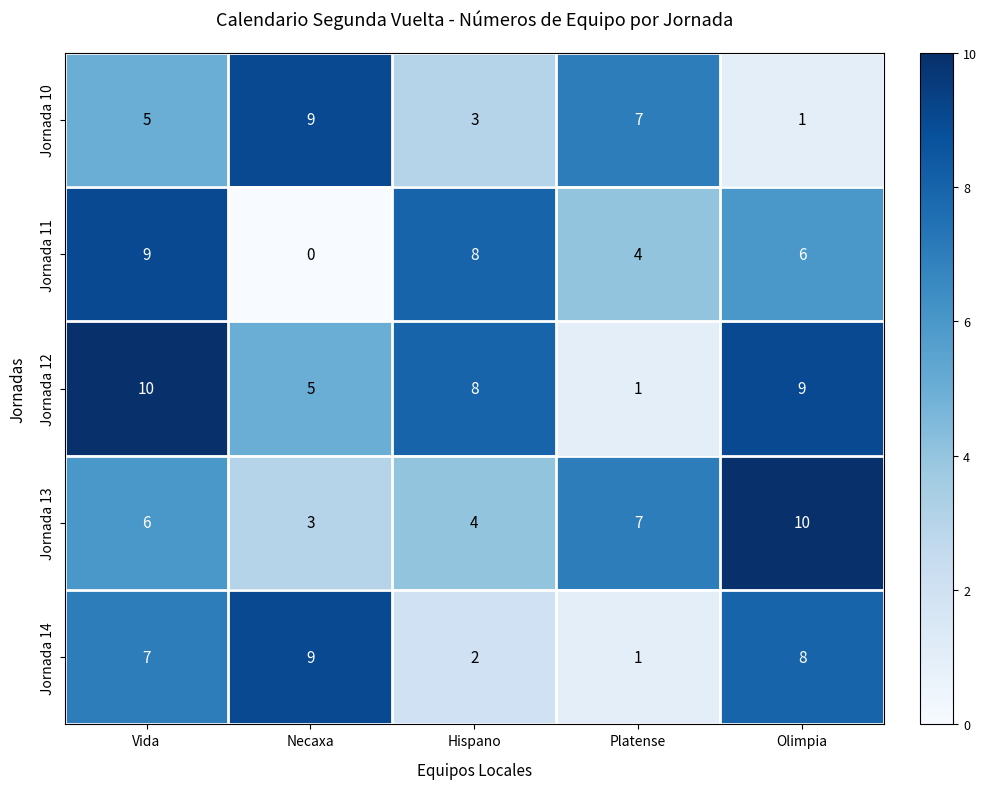

How many distinct data groups are displayed?

5